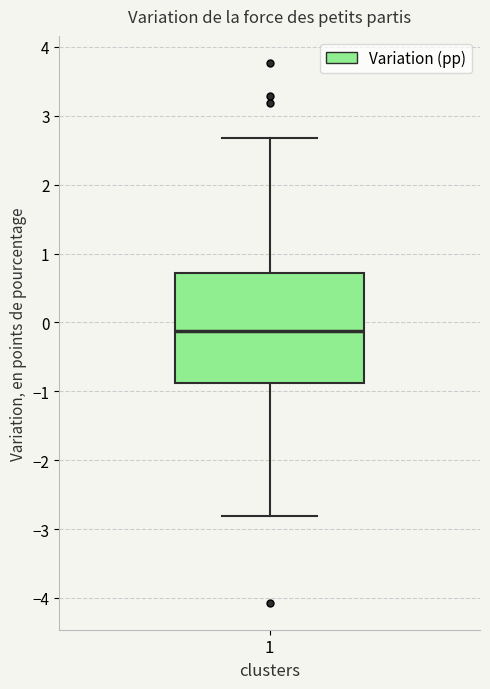

Where is the upper edge of the box at x = 1 on the y-axis? The values are not printed on the chart, so give them approximately, as read against the axis.

0.7